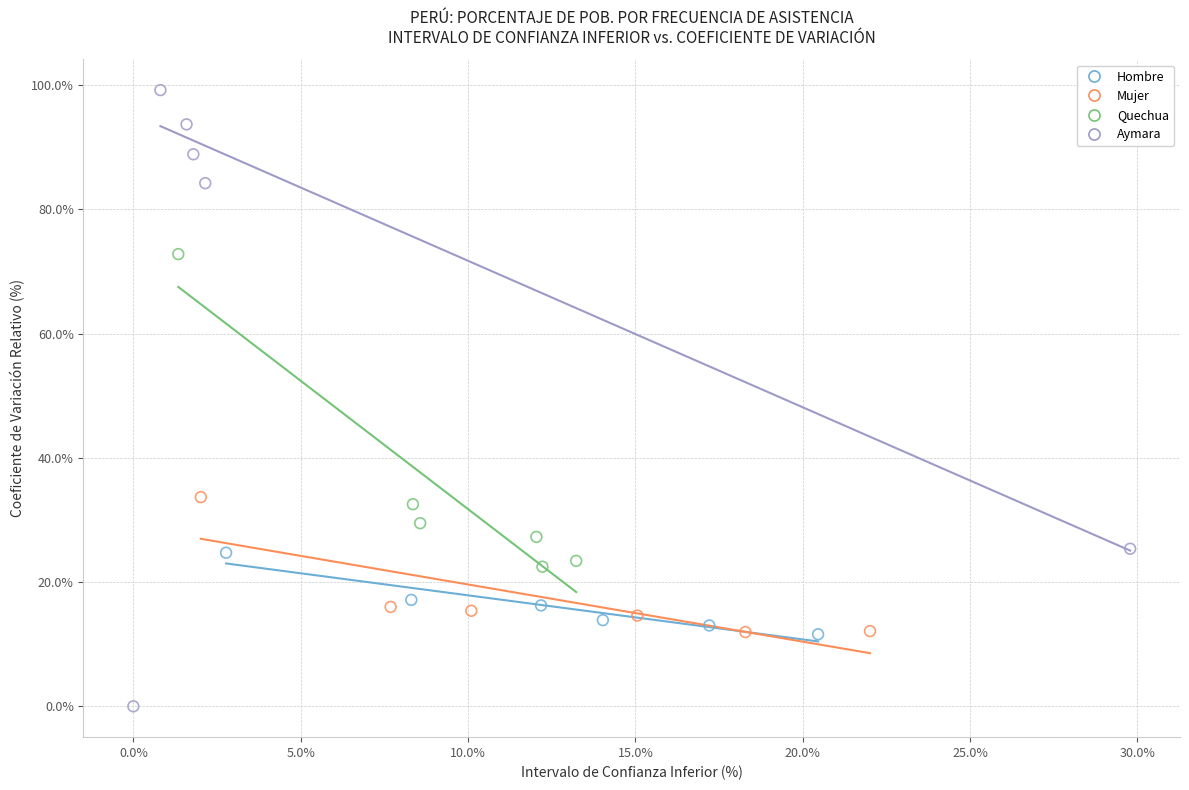

Which series has the largest Y range (max minus min)?

Aymara